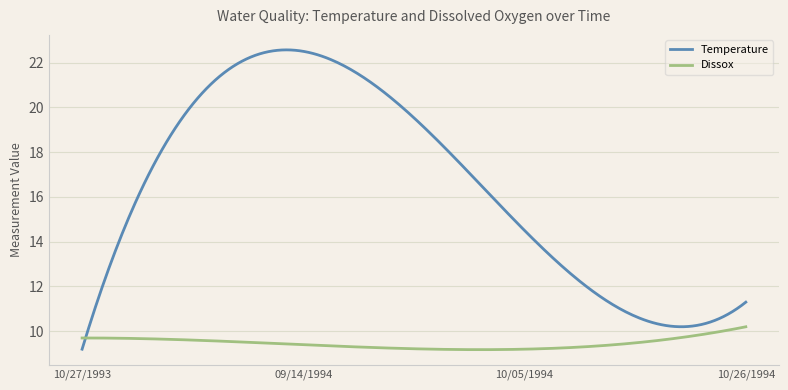

Which series has the widest spread of values?

Temperature